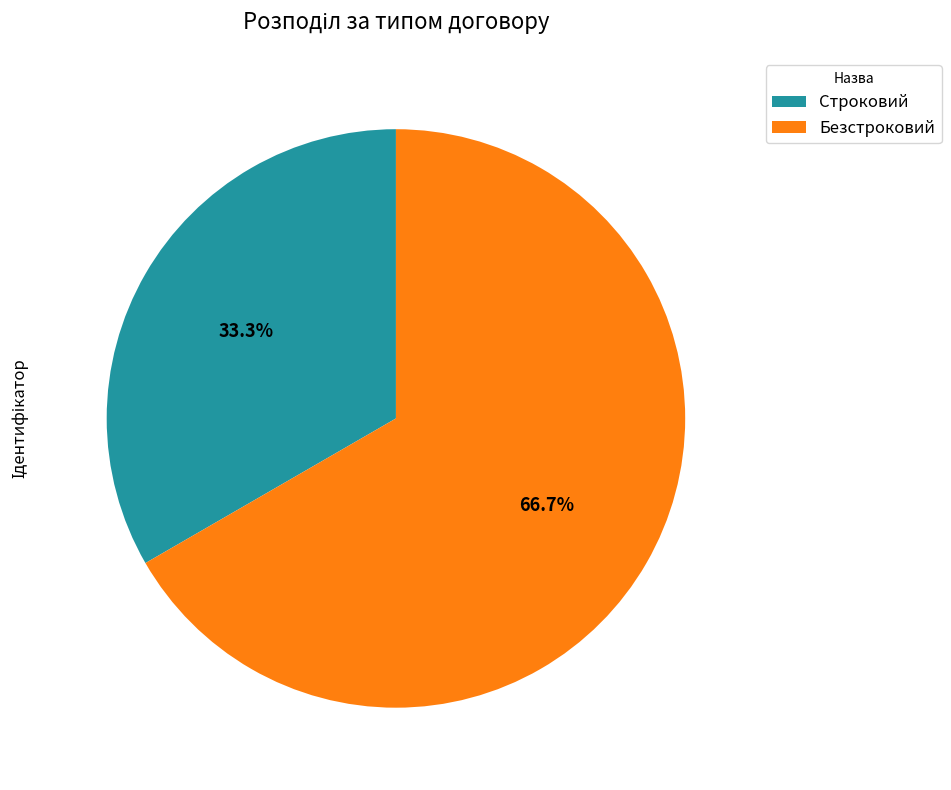

Do Безстроковий and Строковий together represent more than half of the pie?

Yes